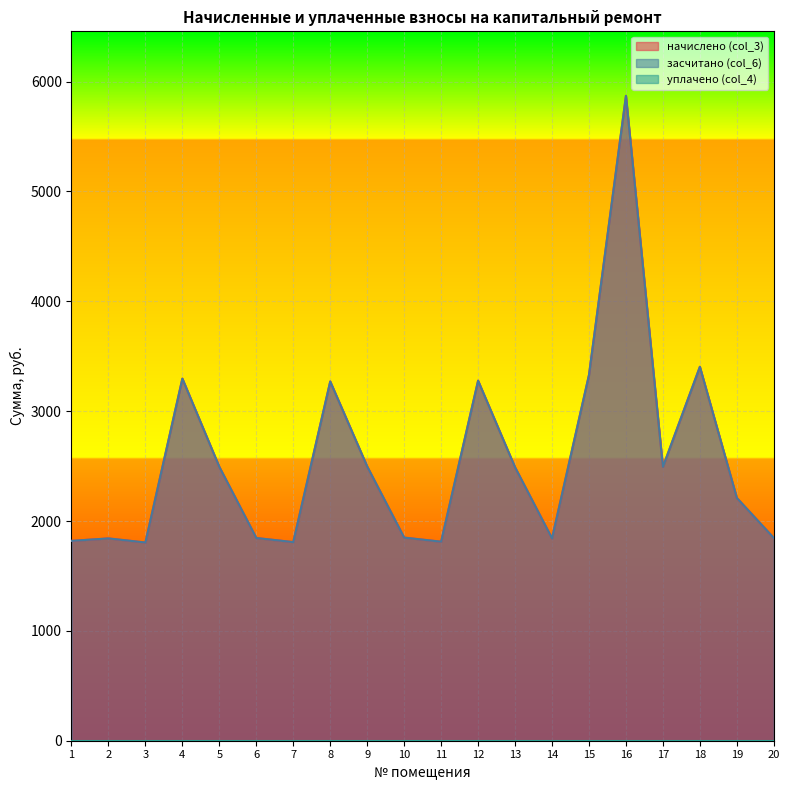

Which series has the largest range (max minus min)?

начислено (col_3)